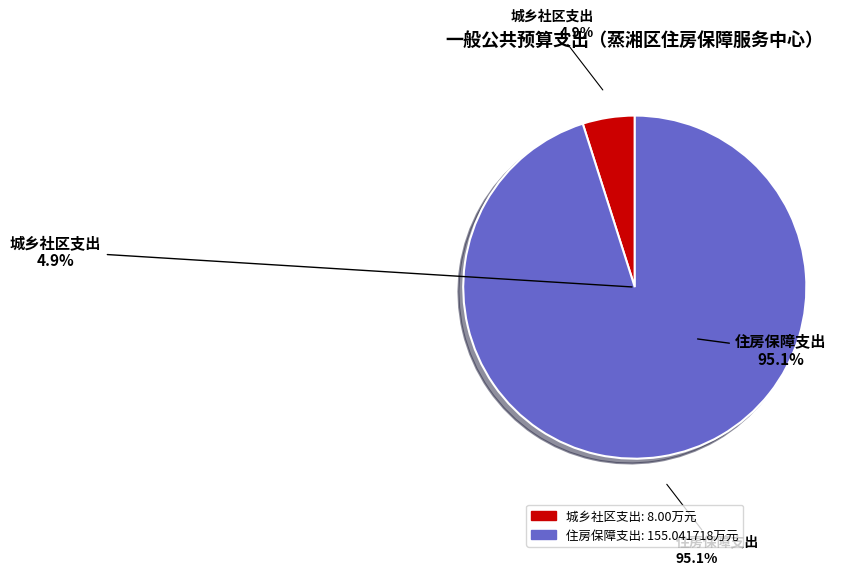

Which category has the smallest portion of the pie?

城乡社区支出